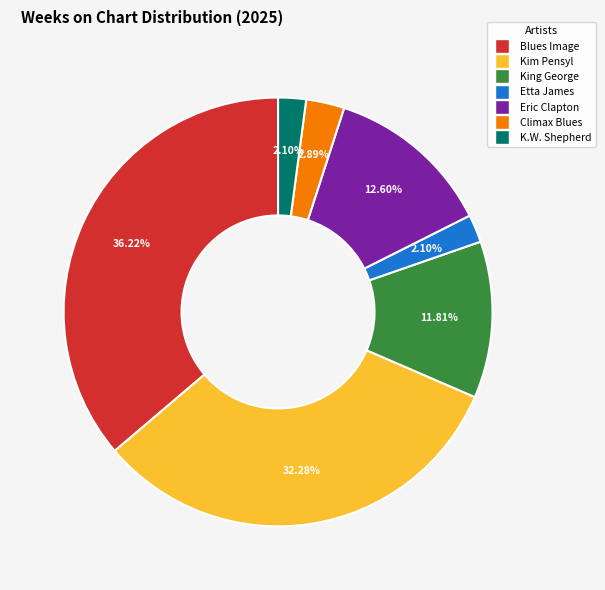

Is there any slice that represents more than half of the pie?

No